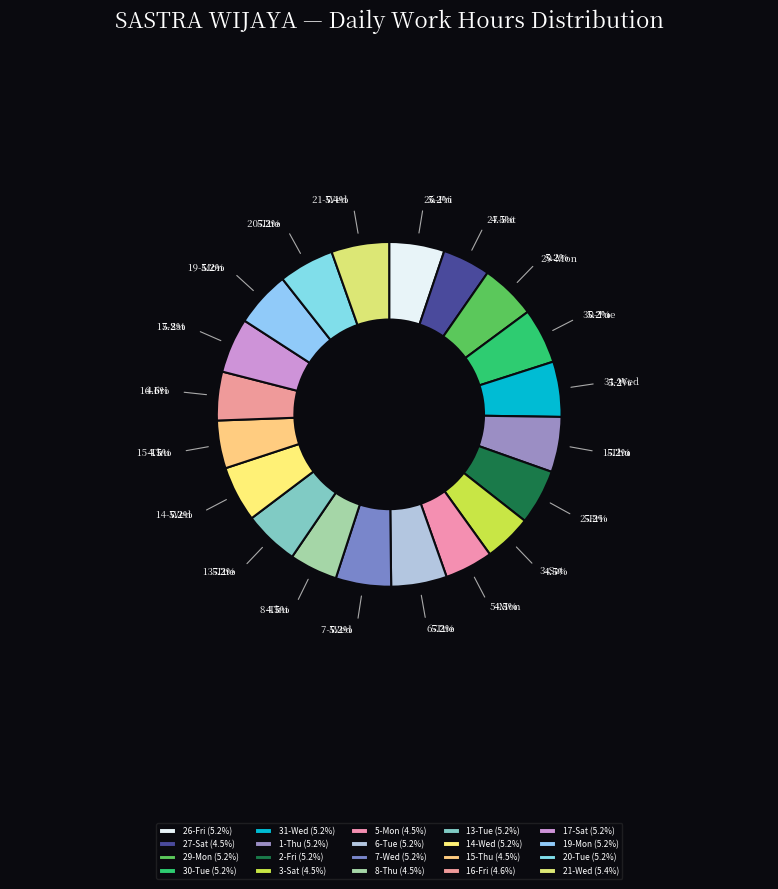

What is the ratio of the value at 20-Tue to the value at 7-Wed?

1.0